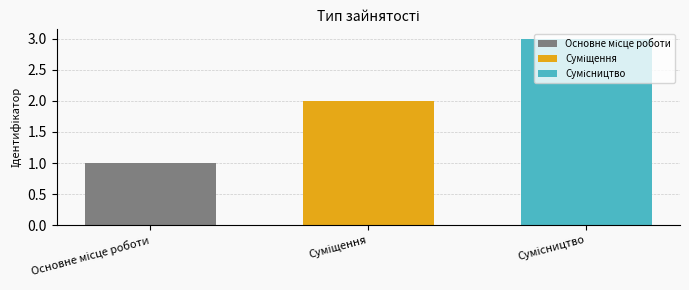

Does the chart contain stacked bars?

No